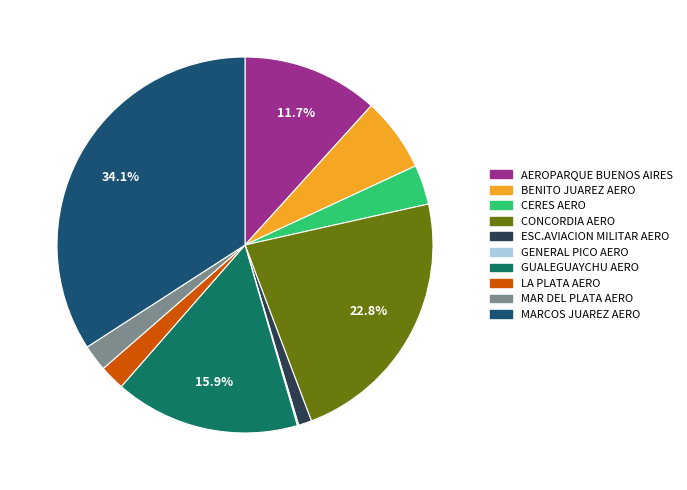

Is there any slice that represents more than half of the pie?

No